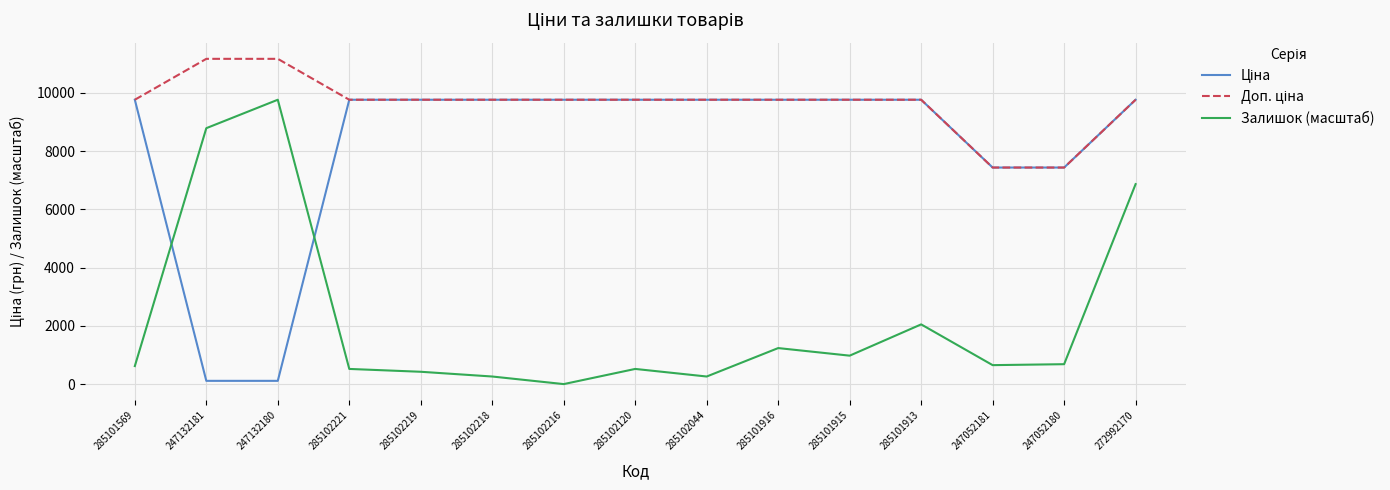

What is the maximum value shown in the chart?

11169.0